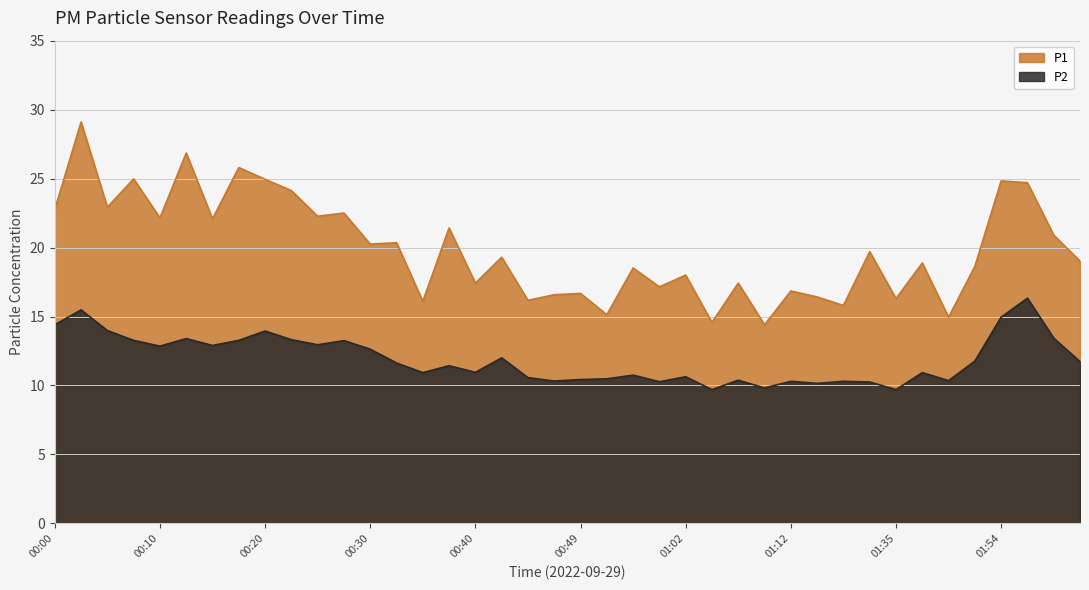

At which category does the chart reach its minimum across all series?

01:05